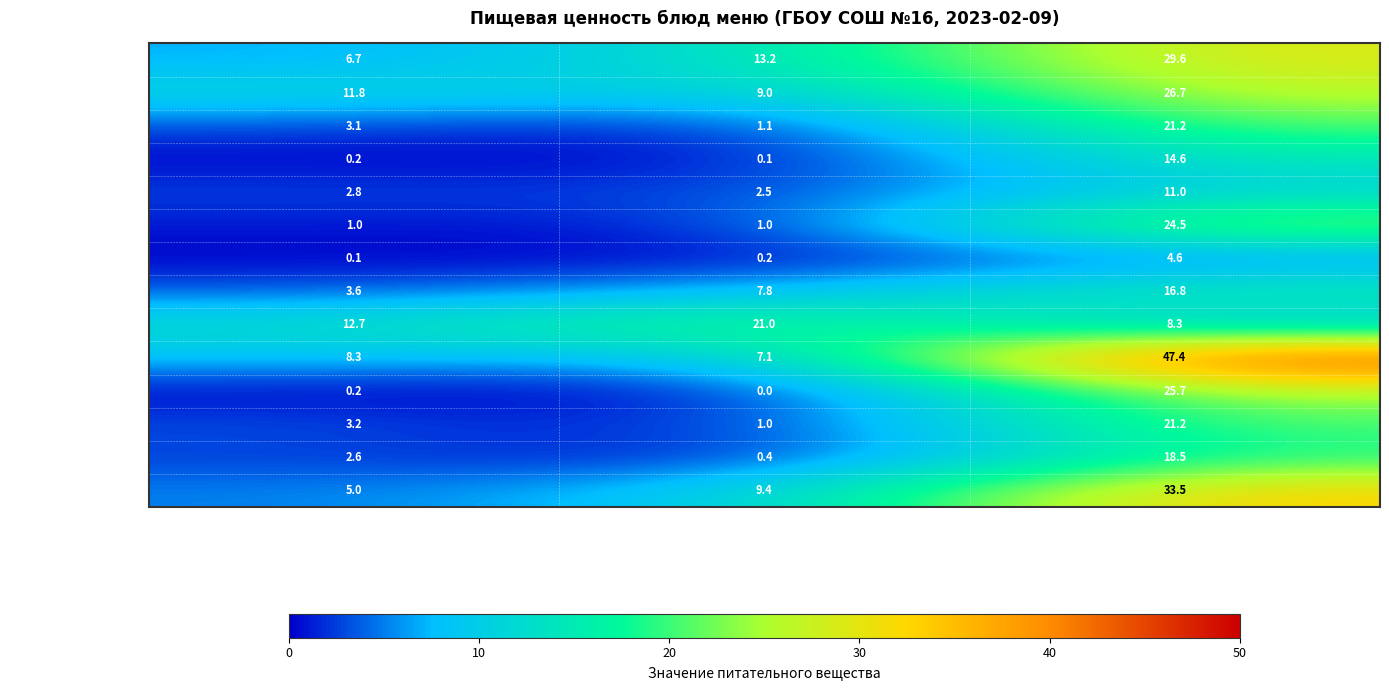

Count the number of data series in this chart.

14